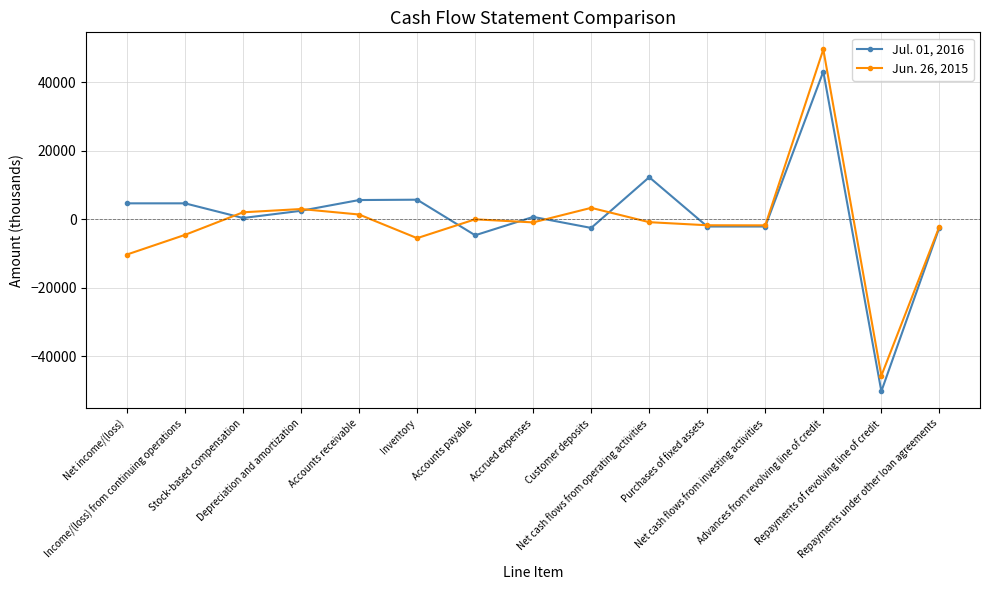

True or false: Jul. 01, 2016 has more than 0 points higher than both neighbors.

True